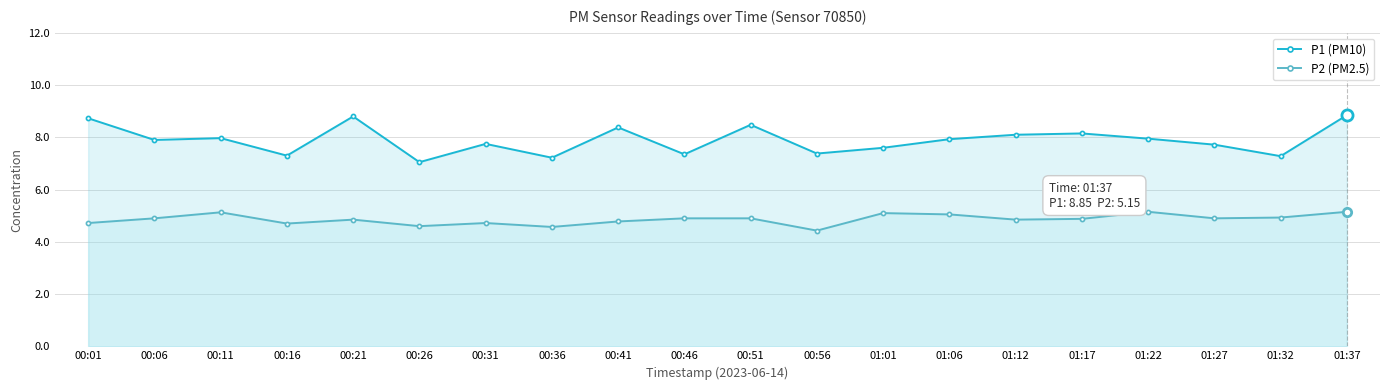

What are all the series names shown in the legend?

P1 (PM10), P2 (PM2.5)